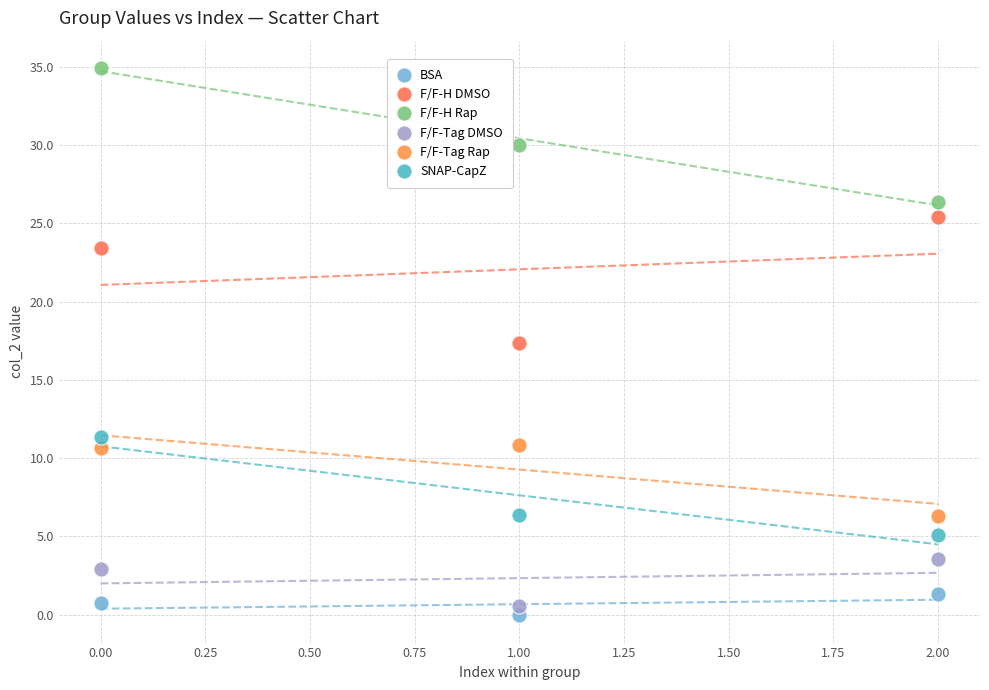

Across all data points, what is the range of Y values (max minus min)?

35.0